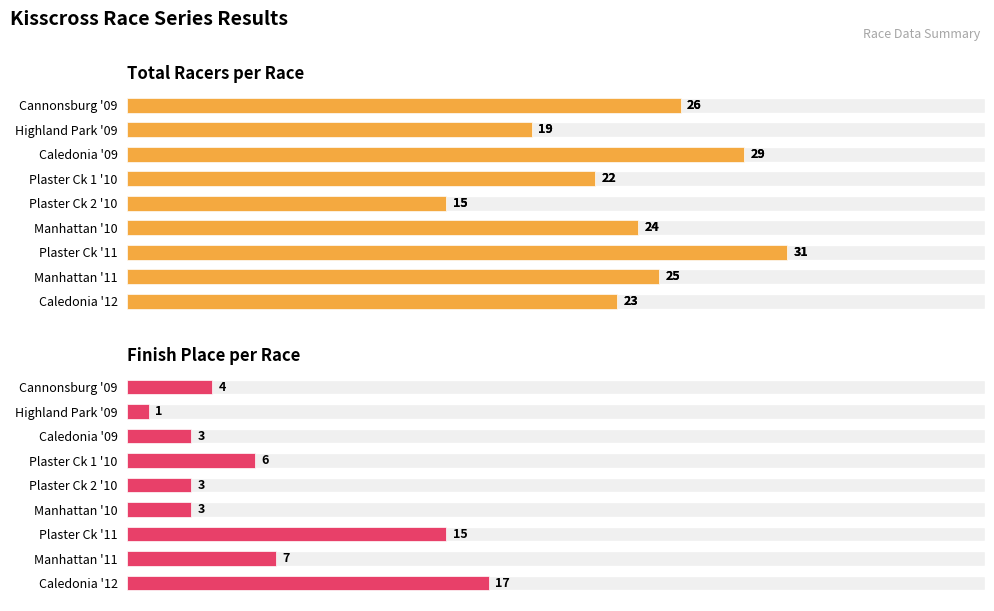

What is the smallest value displayed?

1